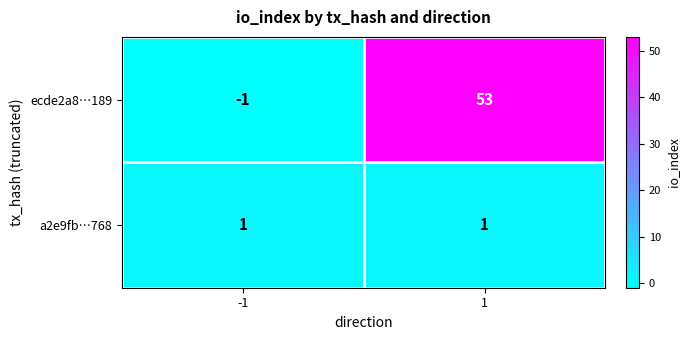

List the series in order of their overall mean, highest first.

ecde2a8…189, a2e9fb…768